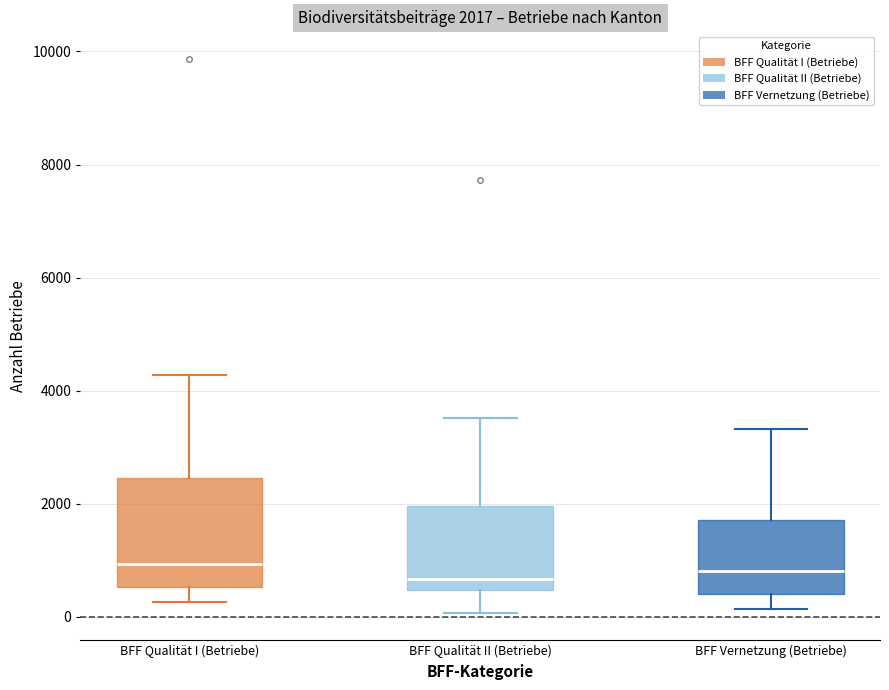

Which box is the tallest, from its lower edge to its upper edge?

BFF Qualität I (Betriebe)